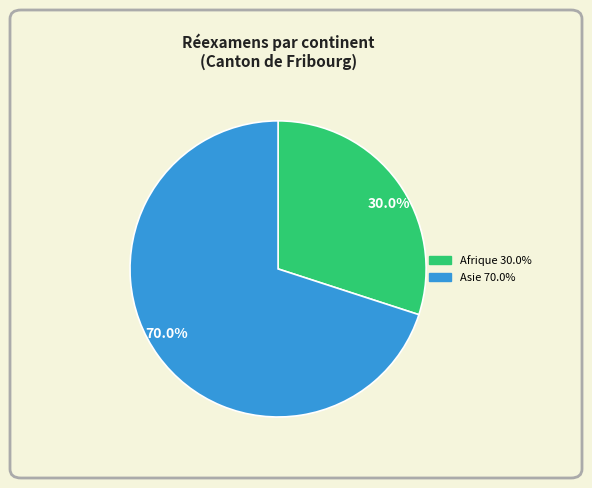

How many slices are in this pie chart?

2